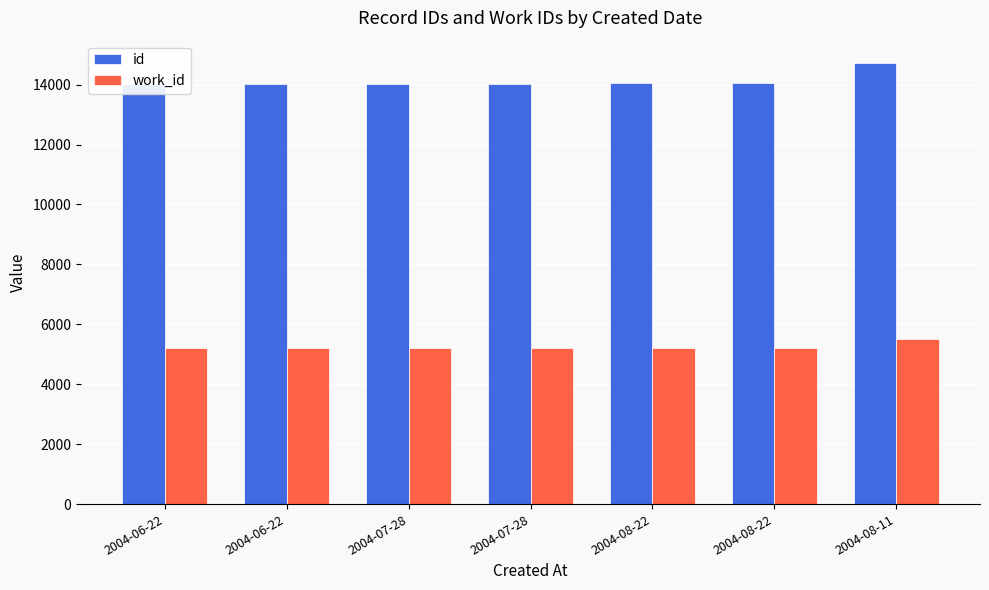

What is the value of the id bar at the 7th from the left?

14732